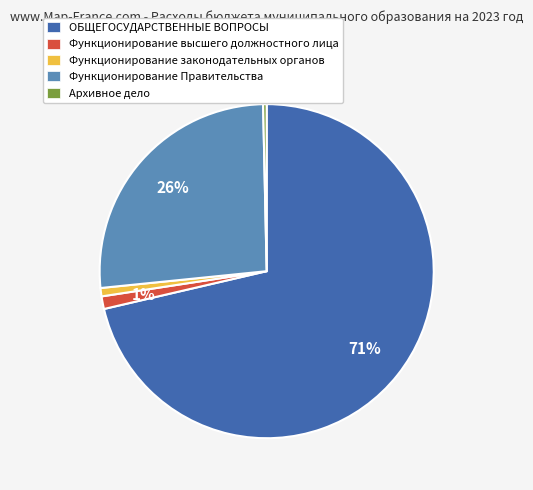

Does Функционирование законодательных органов represent more than half of the total?

No